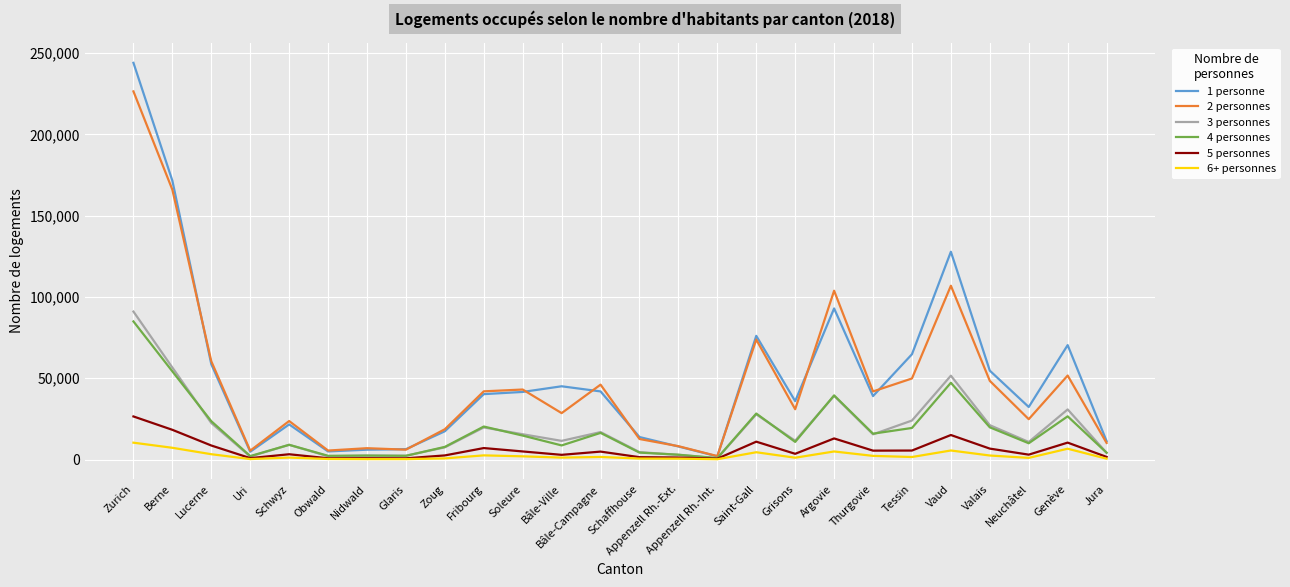

At which label does 5 personnes first exceed 4880?

Zurich